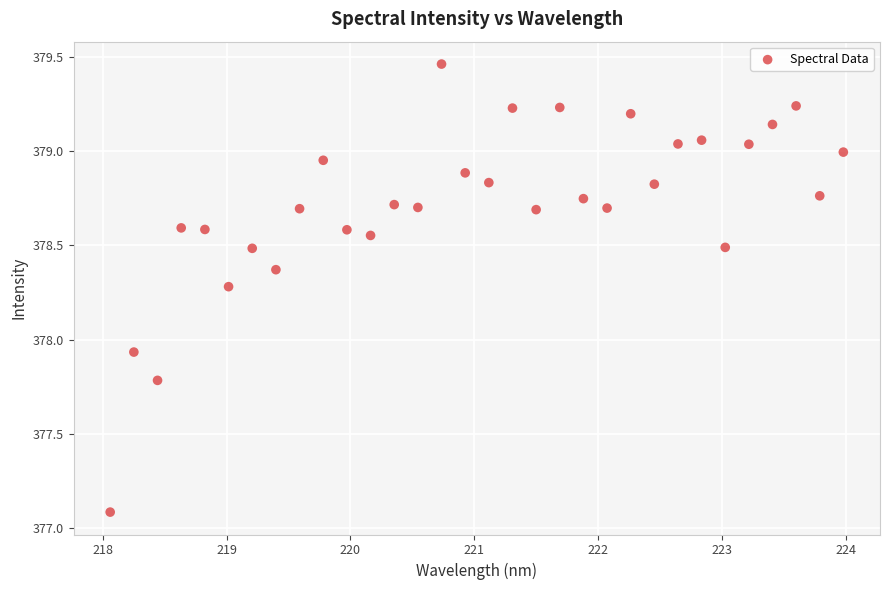

What is the range of X values (max minus min)?

5.9